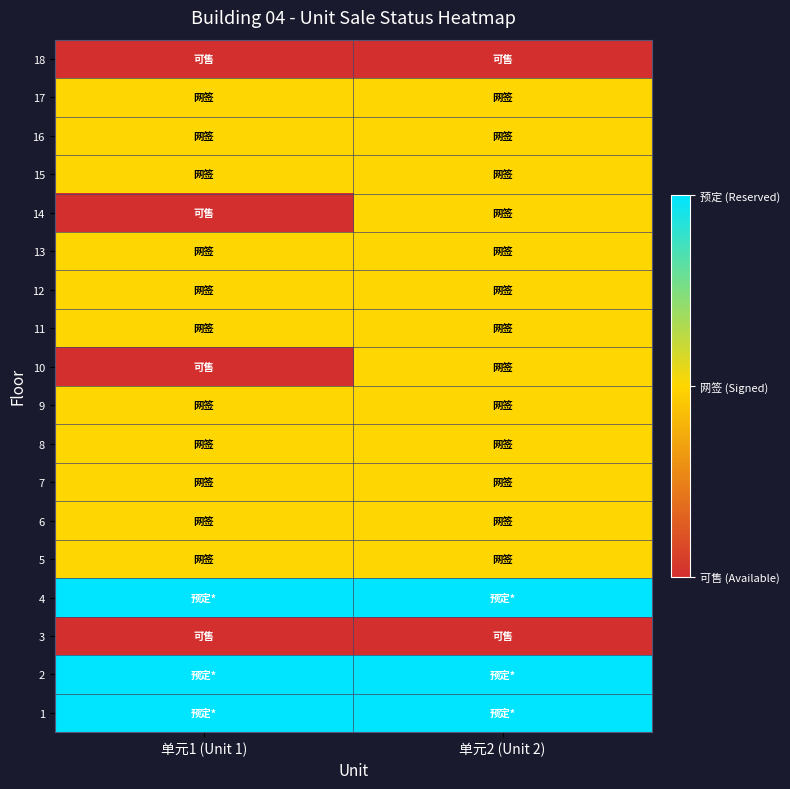

Rank the series at 单元1 (Unit 1) from lowest to highest value.

3, 10, 14, 18, 5, 6, 7, 8, 9, 11, 12, 13, 15, 16, 17, 1, 2, 4